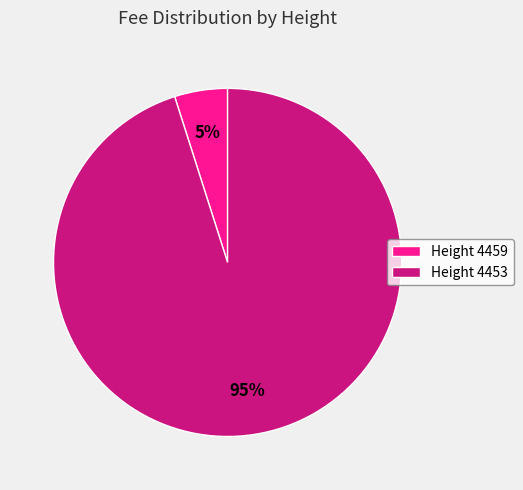

To the nearest percent, what is the difference between the largest and smallest slice percentages?

90%